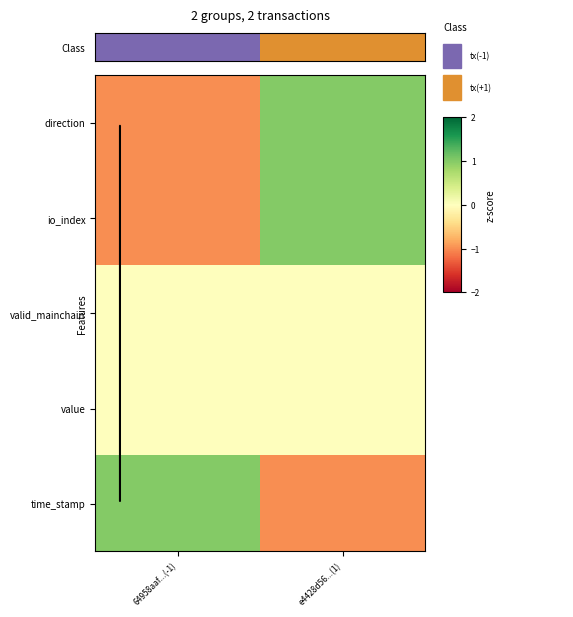

Reading left to right, list all the values displayed in this chart.

direction: 64958aaf...(-1)=-1	e4428d56...(1)=1
io_index: 64958aaf...(-1)=-1	e4428d56...(1)=1
valid_mainchain: 64958aaf...(-1)=0	e4428d56...(1)=0
value: 64958aaf...(-1)=0	e4428d56...(1)=0
time_stamp: 64958aaf...(-1)=1	e4428d56...(1)=-1